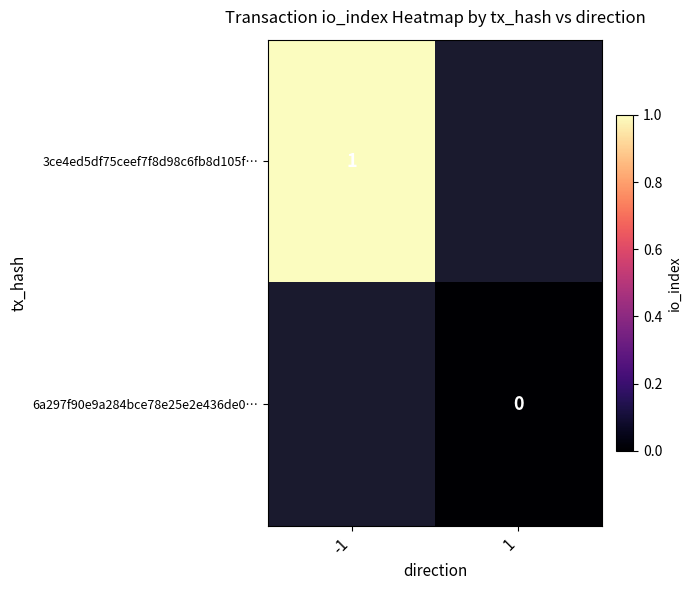

Which category has the highest value across all series?

-1